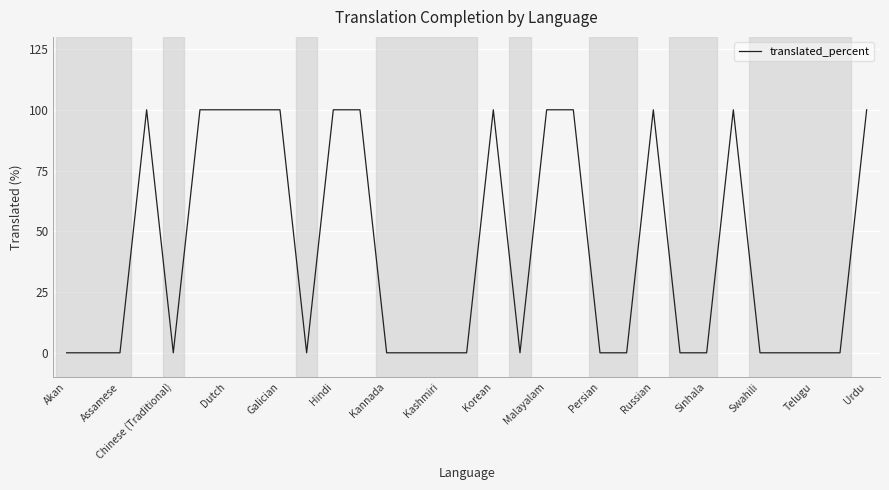

What is the greatest value displayed?

100